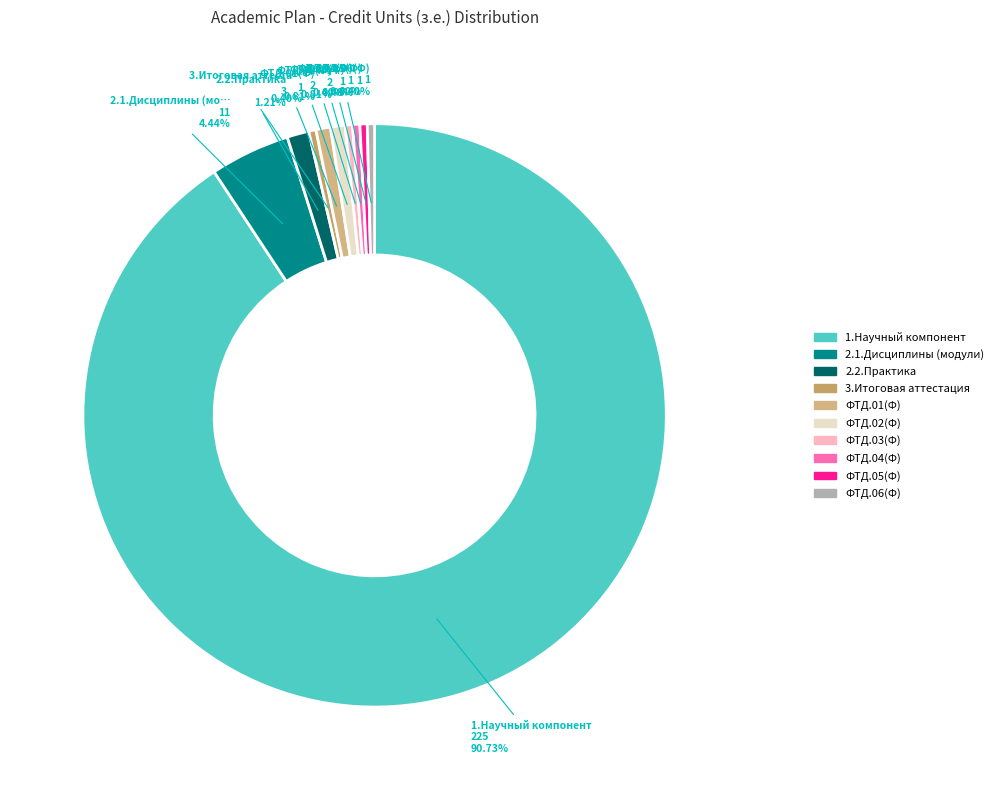

Which has a higher value, ФТД.05(Ф) or 2.2.Практика?

2.2.Практика